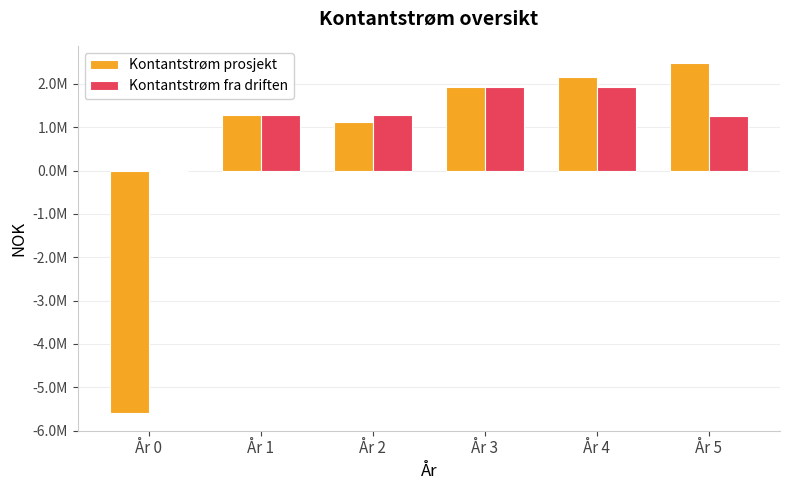

True or false: Kontantstrøm fra driften has a value of 1776133 at År 5.

False